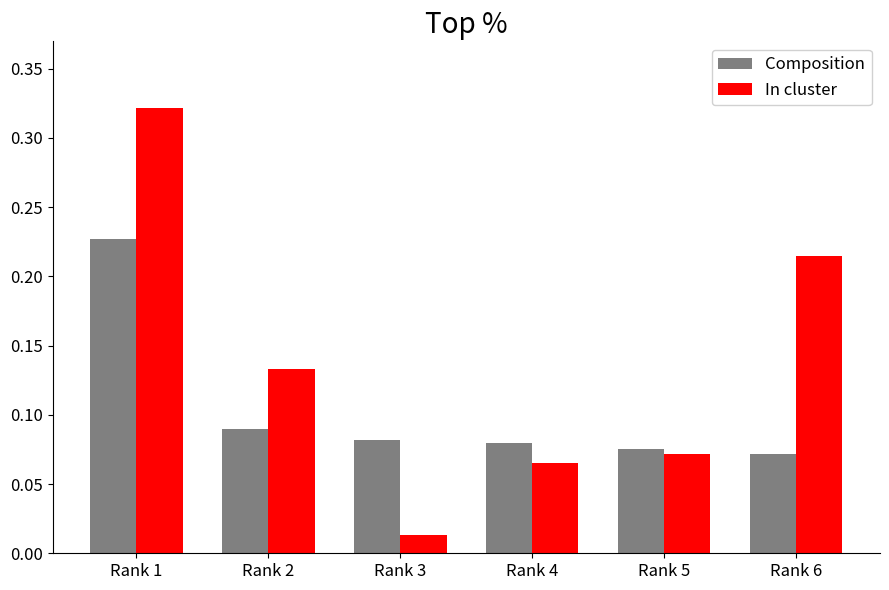

Rank the series by their average value, from lowest to highest.

Composition, In cluster